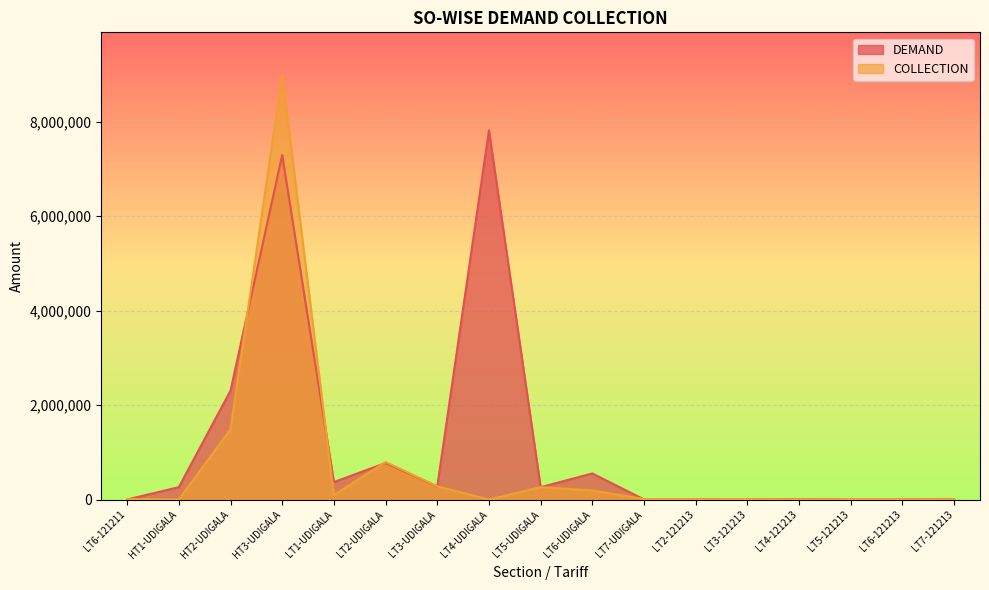

How many lines are shown in the chart?

2